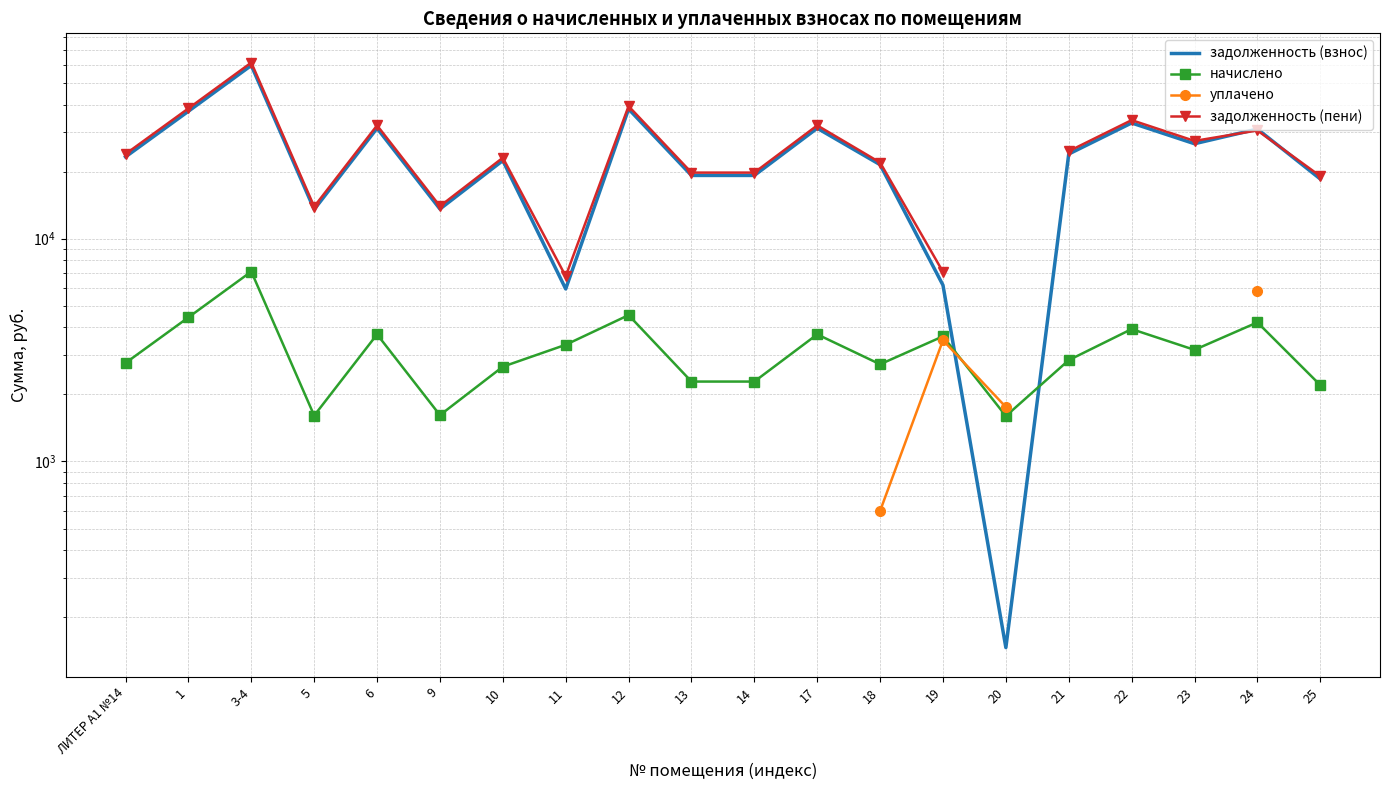

The задолженность (взнос) series shows 22416.5 at 10. True or false?

True